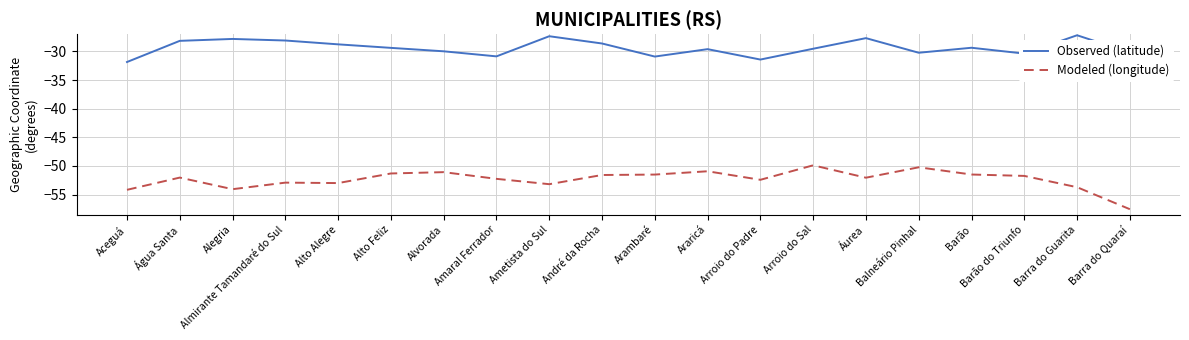

Is the value of Modeled (longitude) at Balneário Pinhal greater than the value of Observed (latitude) at Barão?

No